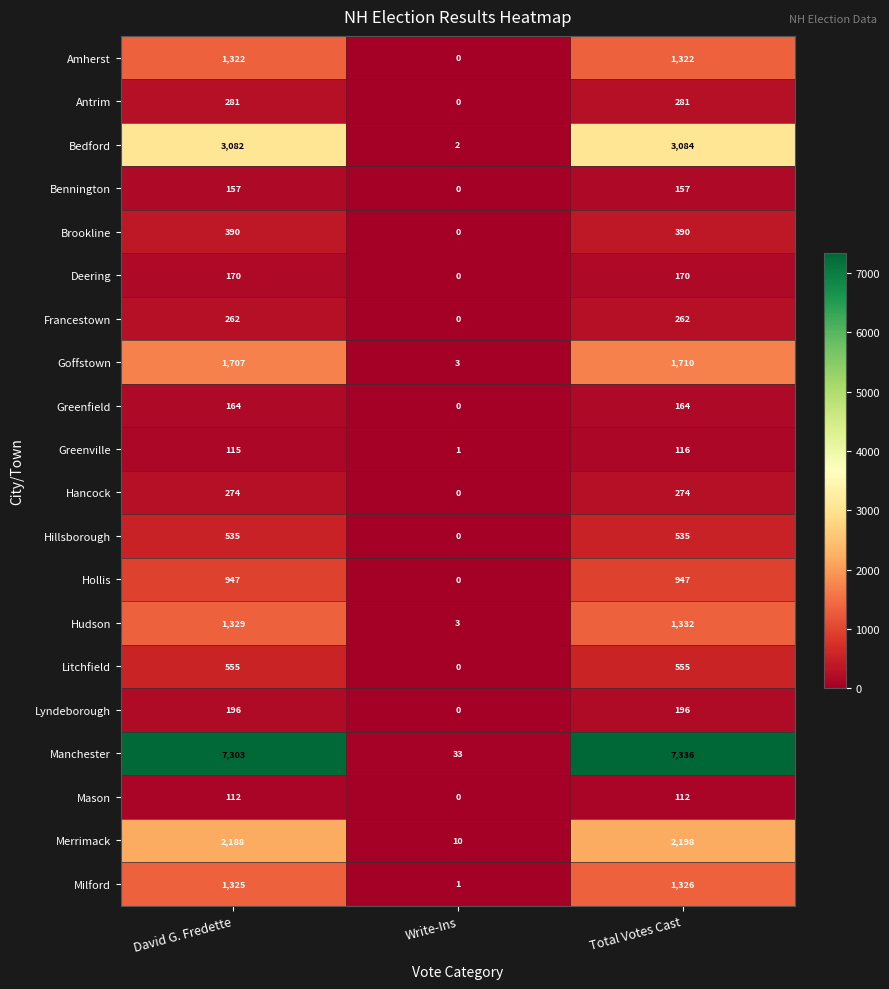

What is the approximate value of Mason at Total Votes Cast, to the nearest 50?

100